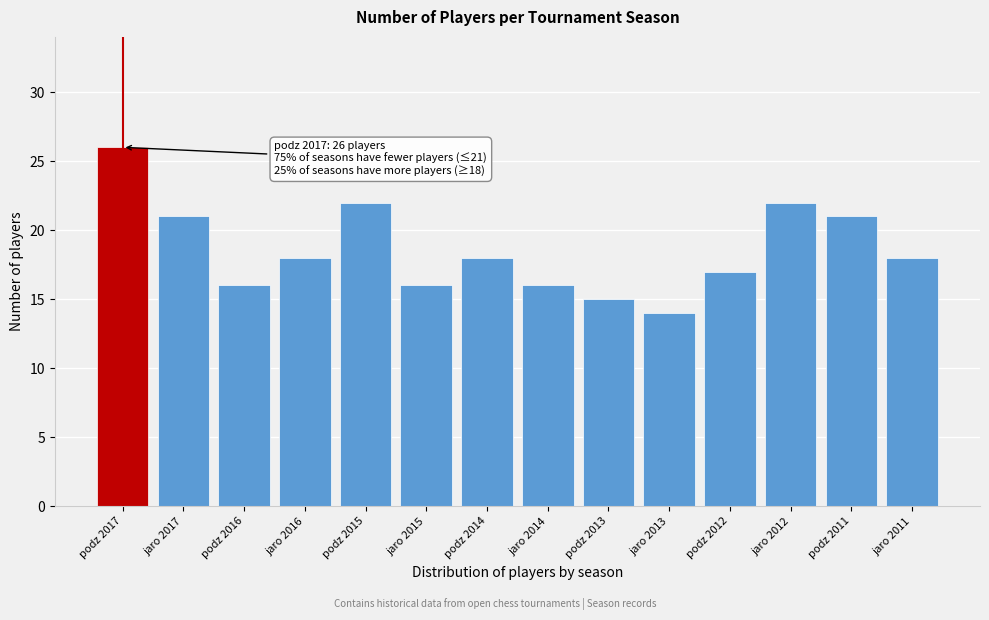

Reading left to right, list all the values displayed in this chart.

podz 2017=26	jaro 2017=21	podz 2016=16	jaro 2016=18	podz 2015=22	jaro 2015=16	podz 2014=18	jaro 2014=16	podz 2013=15	jaro 2013=14	podz 2012=17	jaro 2012=22	podz 2011=21	jaro 2011=18